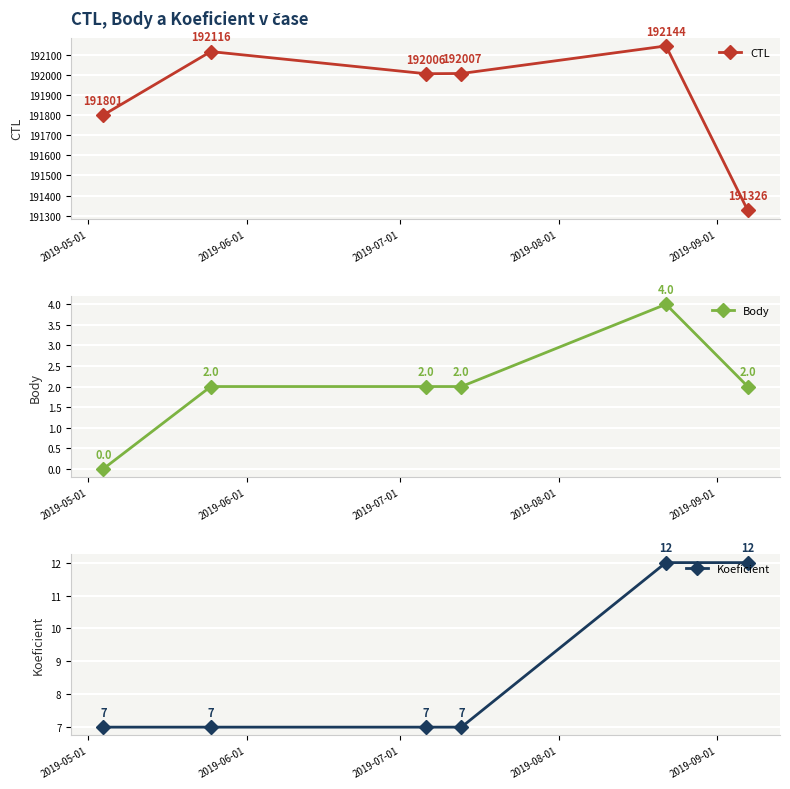

True or false: Koeficient has more than 0 interior local peaks.

False